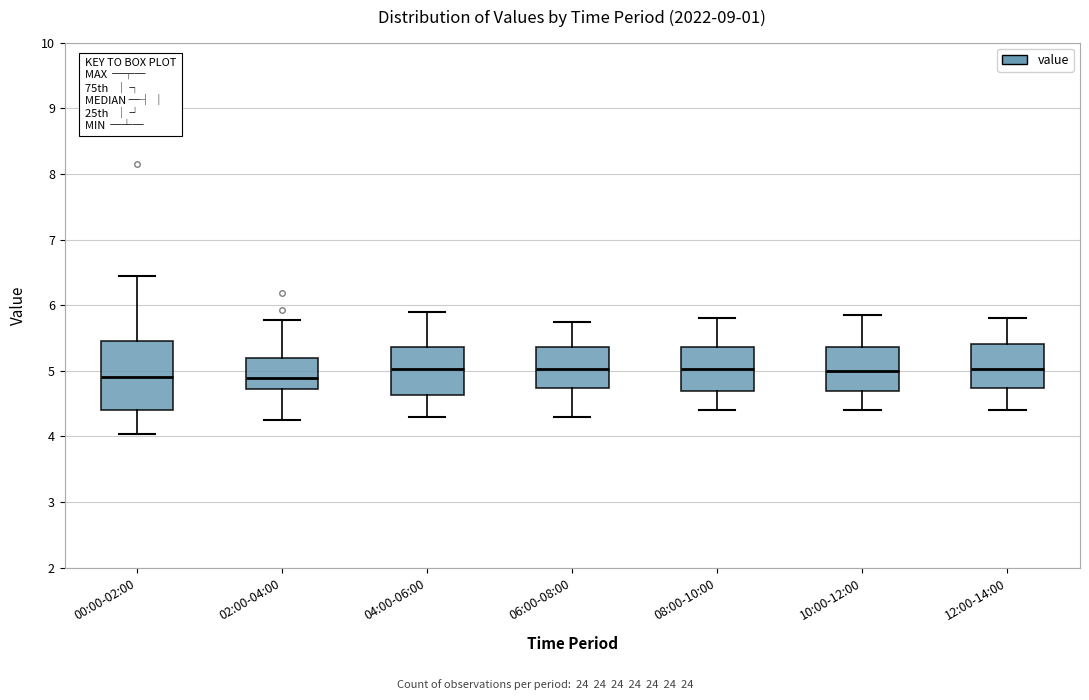

Where is the upper edge of the box for 08:00-10:00 on the y-axis? The values are not printed on the chart, so give them approximately, as read against the axis.

5.4